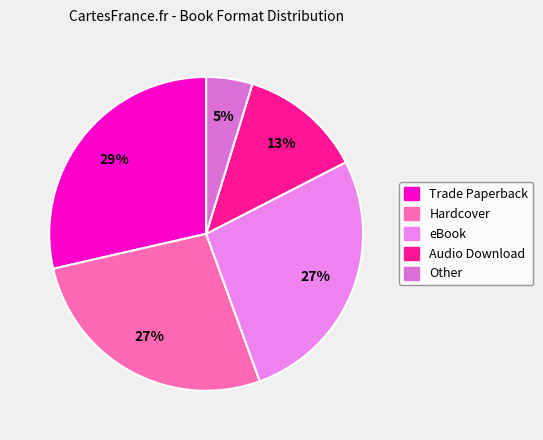

Is there any slice that represents more than half of the pie?

No